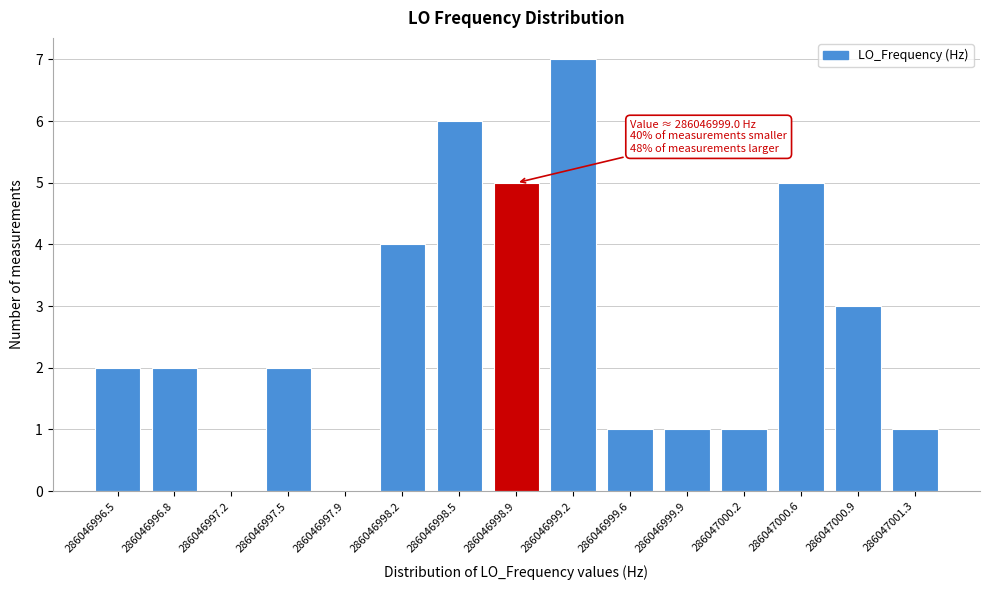

Reading left to right, list all the values displayed in this chart.

286046996.5=2	286046996.8=2	286046997.2=0	286046997.5=2	286046997.9=0	286046998.2=4	286046998.5=6	286046998.9=5	286046999.2=7	286046999.6=1	286046999.9=1	286047000.2=1	286047000.6=5	286047000.9=3	286047001.3=1